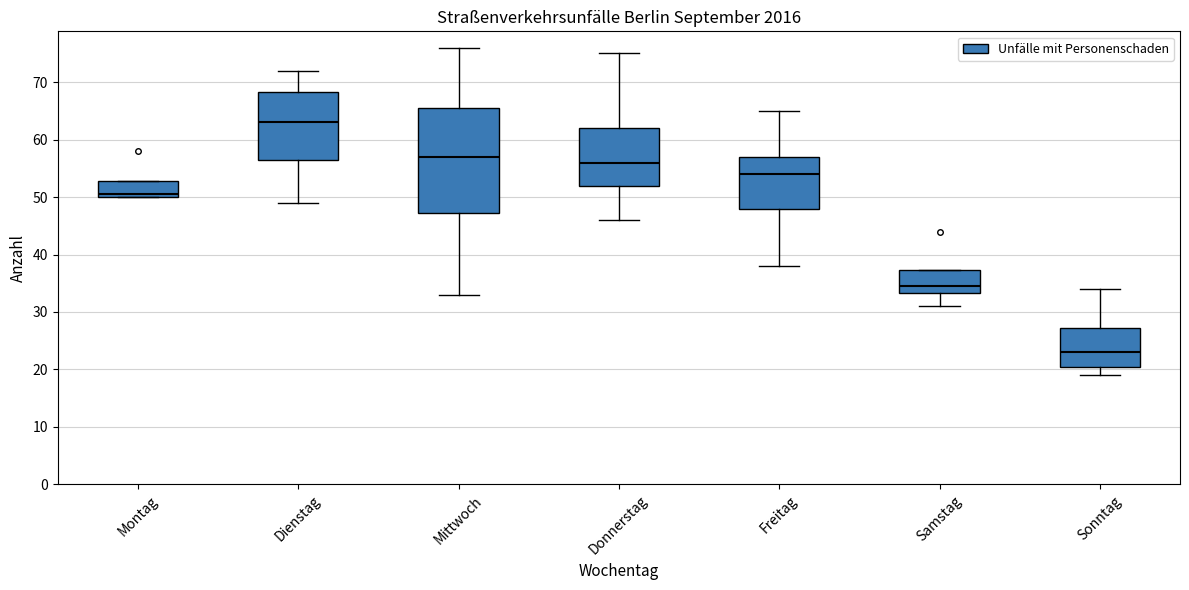

Where does the lower whisker of the box for Freitag end on the y-axis? The values are not printed on the chart, so give them approximately, as read against the axis.

38